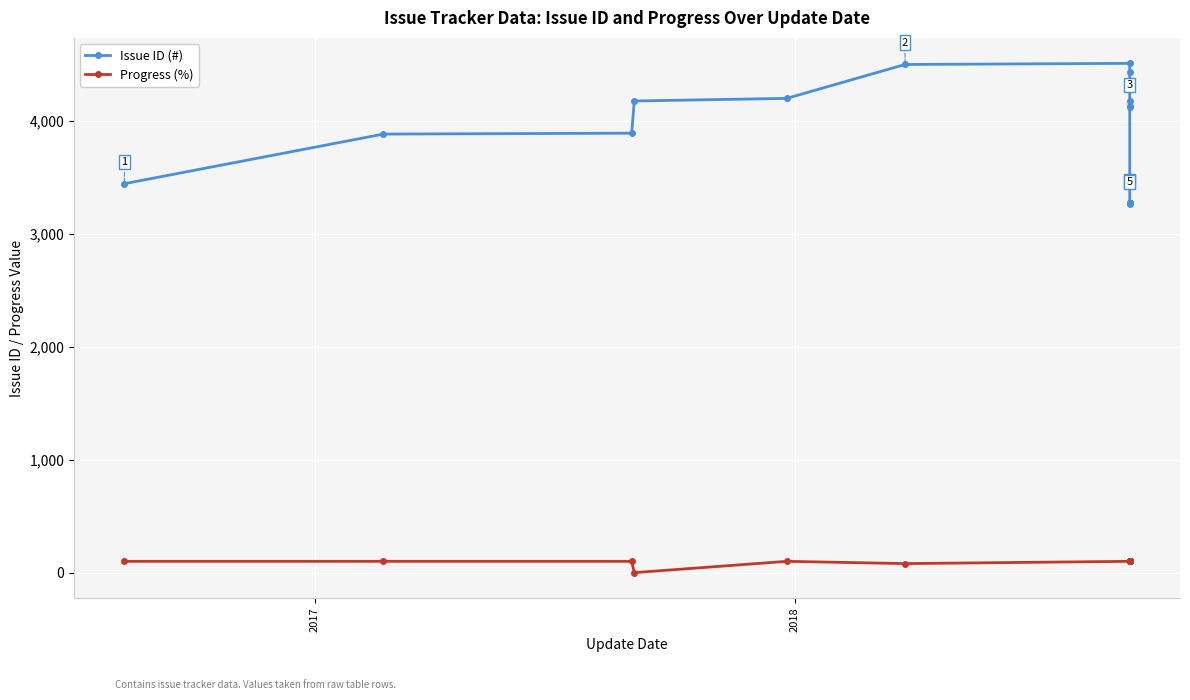

True or false: Progress (%) and Issue ID (#) intersect in this chart.

False